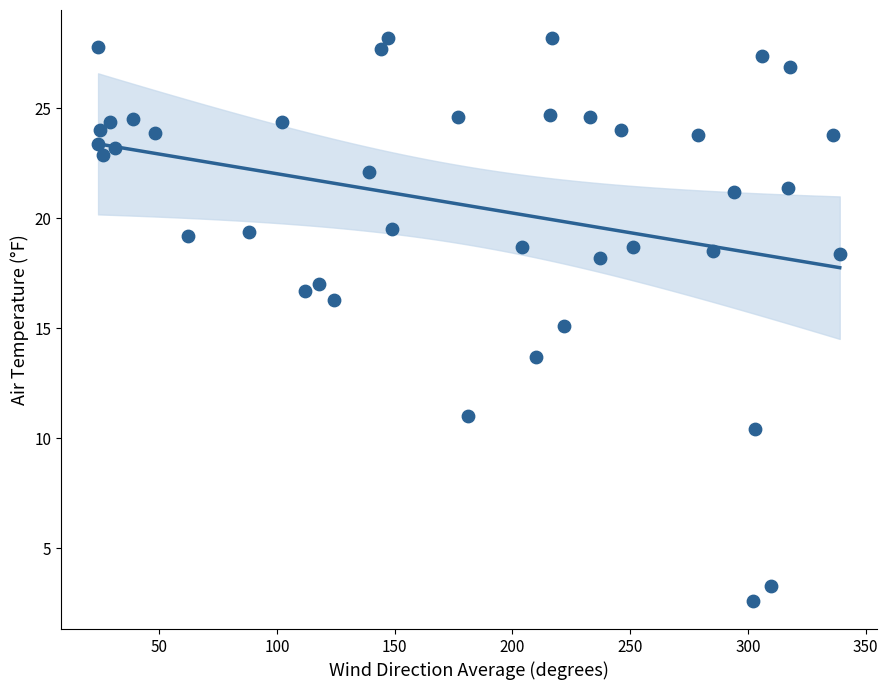

What is the range of Y values (max minus min)?

25.6